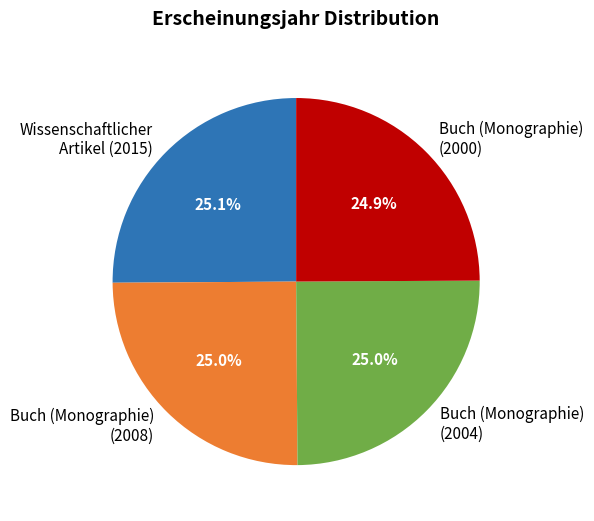

Count the number of slices in the pie.

4